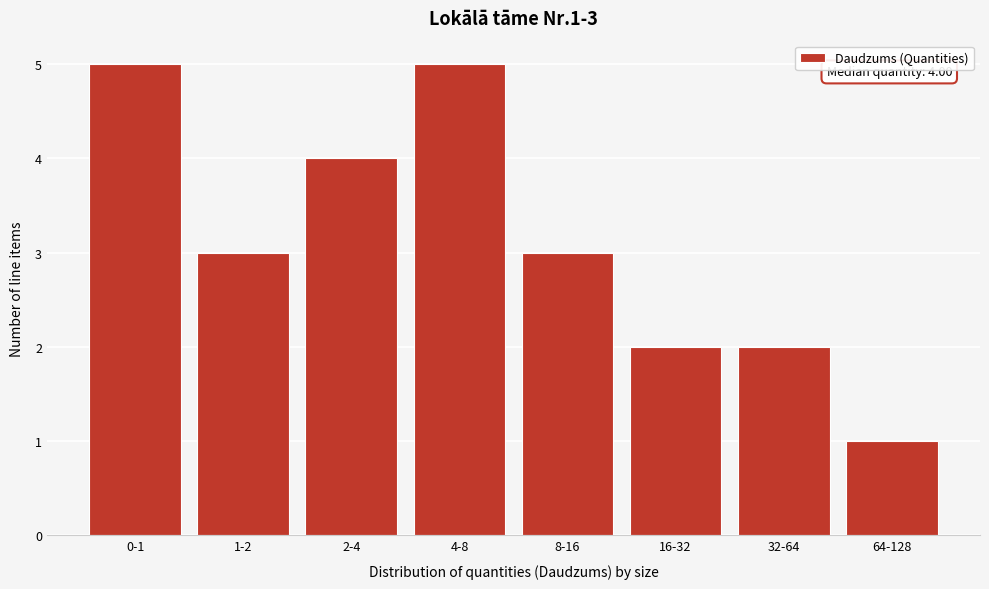

Reading left to right, list all the values displayed in this chart.

0-1=5	1-2=3	2-4=4	4-8=5	8-16=3	16-32=2	32-64=2	64-128=1